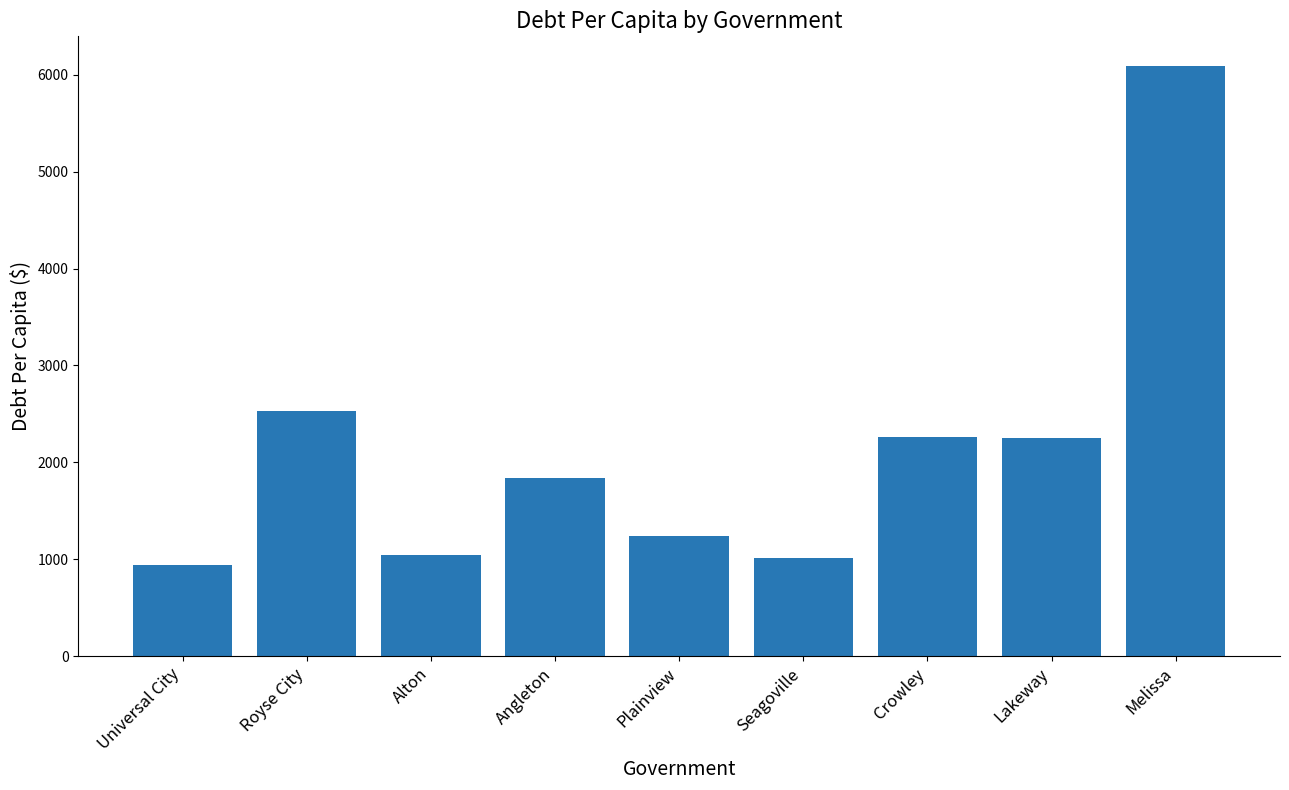

What is the label of the 5th bar from the left?

Plainview